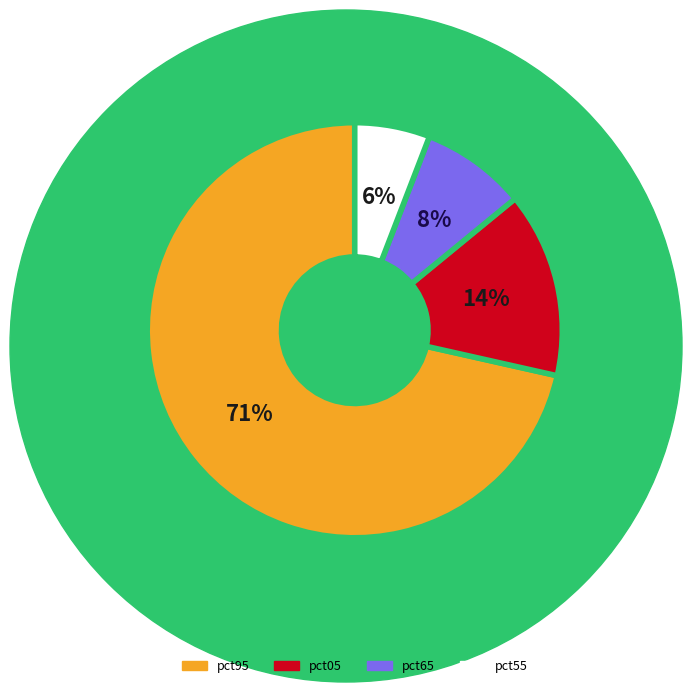

What is the largest slice in the pie chart?

pct95